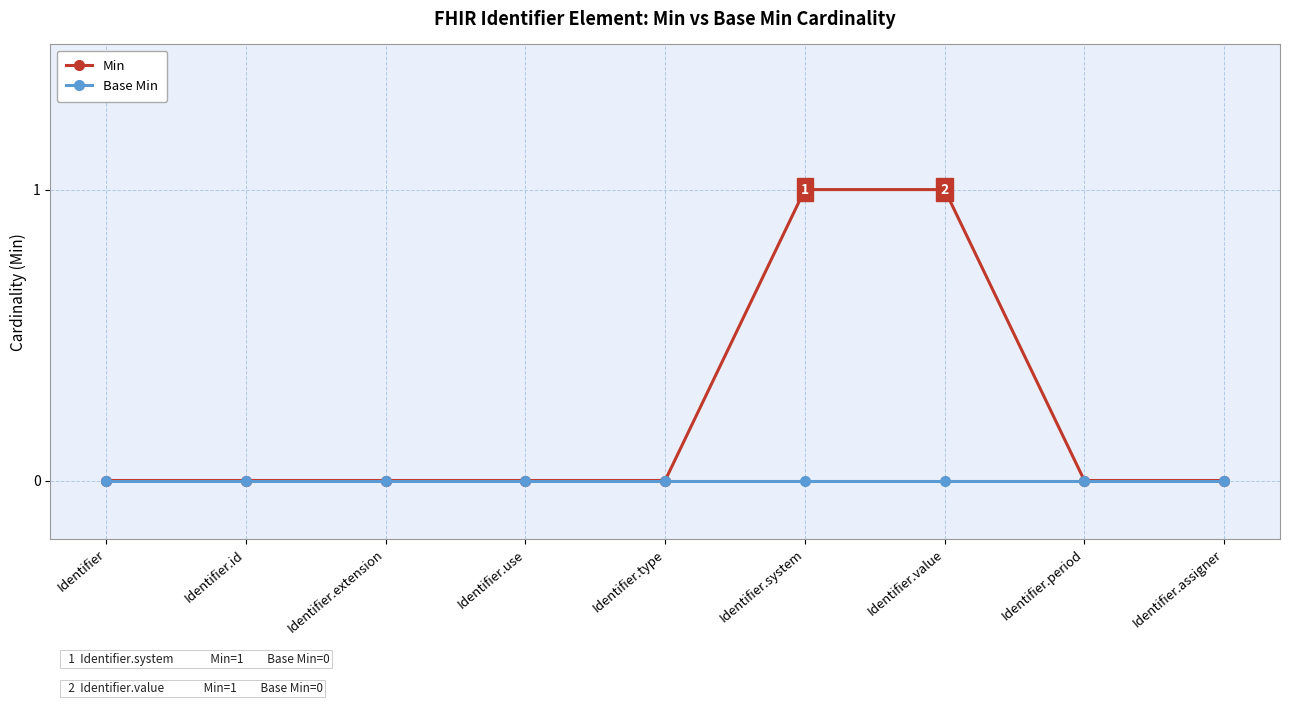

Reading right to left, list all the values displayed in this chart.

Min: Identifier.assigner=0	Identifier.period=0	Identifier.value=1	Identifier.system=1	Identifier.type=0	Identifier.use=0	Identifier.extension=0	Identifier.id=0	Identifier=0
Base Min: Identifier.assigner=0	Identifier.period=0	Identifier.value=0	Identifier.system=0	Identifier.type=0	Identifier.use=0	Identifier.extension=0	Identifier.id=0	Identifier=0